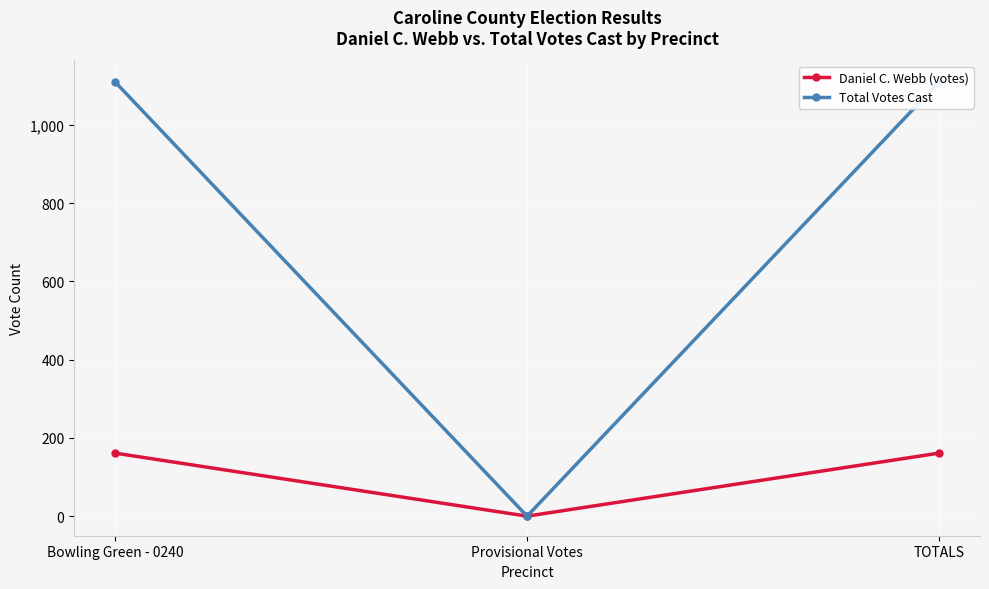

Count the number of data series in this chart.

2